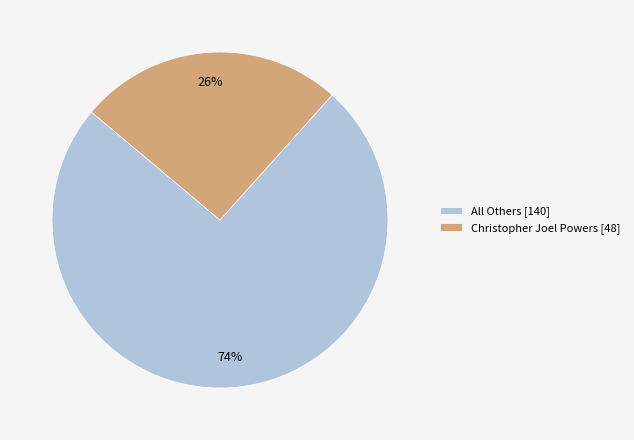

To the nearest percent, what is the average slice percentage?

50%